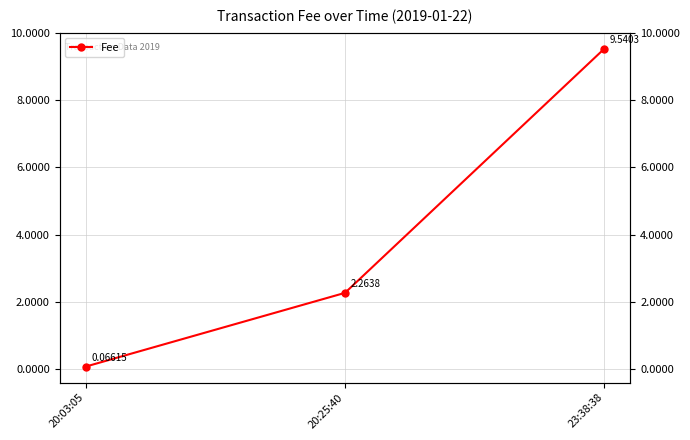

What is the change in value from 20:03:05 to 23:38:38?

+9.5